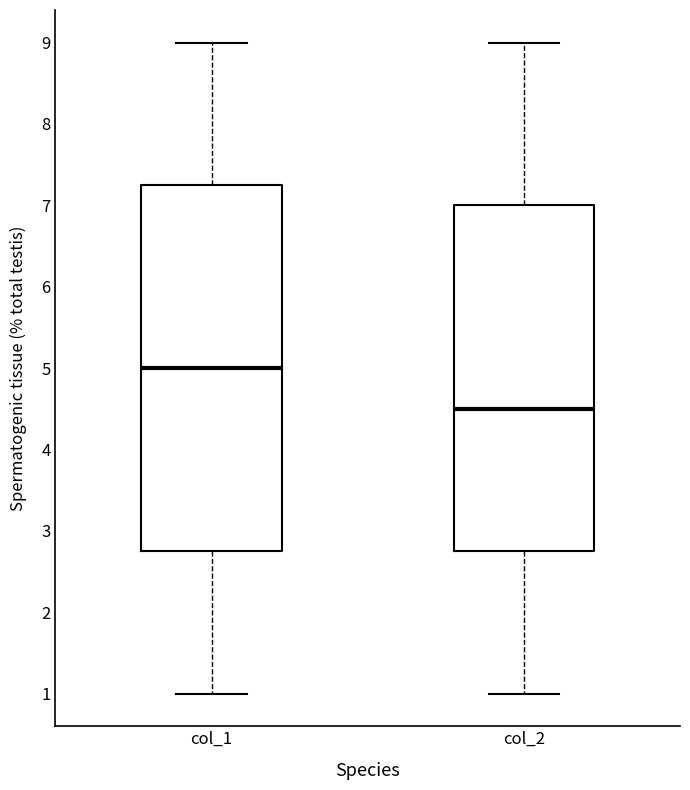

Reading left to right, transcribe this box plot: for each box, give where its median line is, the range the box spans, and where its two whiskers end, as read against the y-axis. The values are not printed on the chart, so give them approximately, as read against the axis.

col_1: median 5.0, box 2.8 to 7.3, whiskers 1.0 to 9.0
col_2: median 4.5, box 2.8 to 7.0, whiskers 1.0 to 9.0